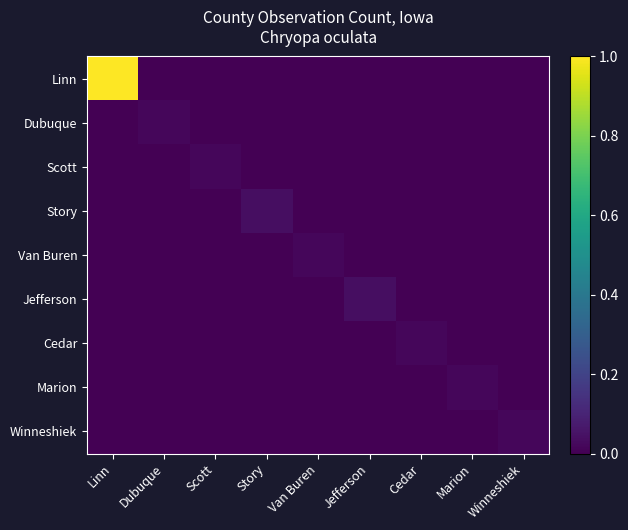

What is the difference between the highest and lowest values at Linn?

1.0